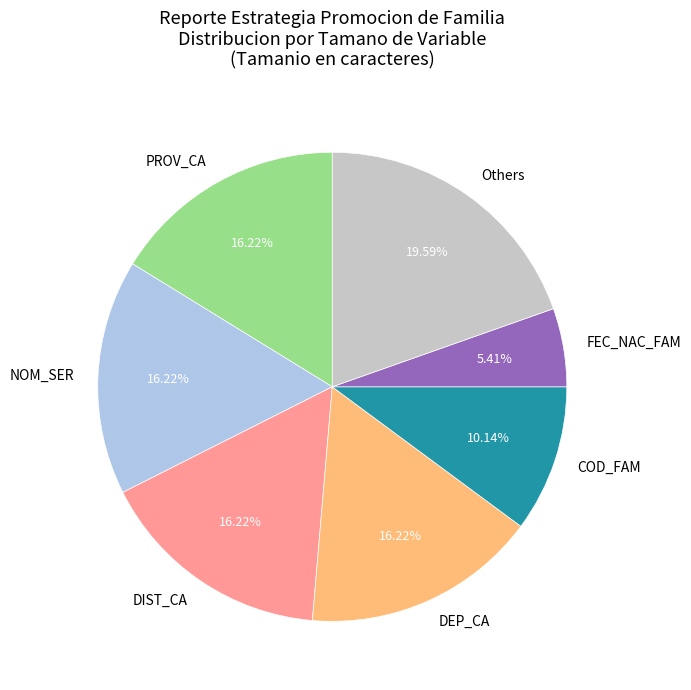

Does DEP_CA account for over 50% of the chart?

No